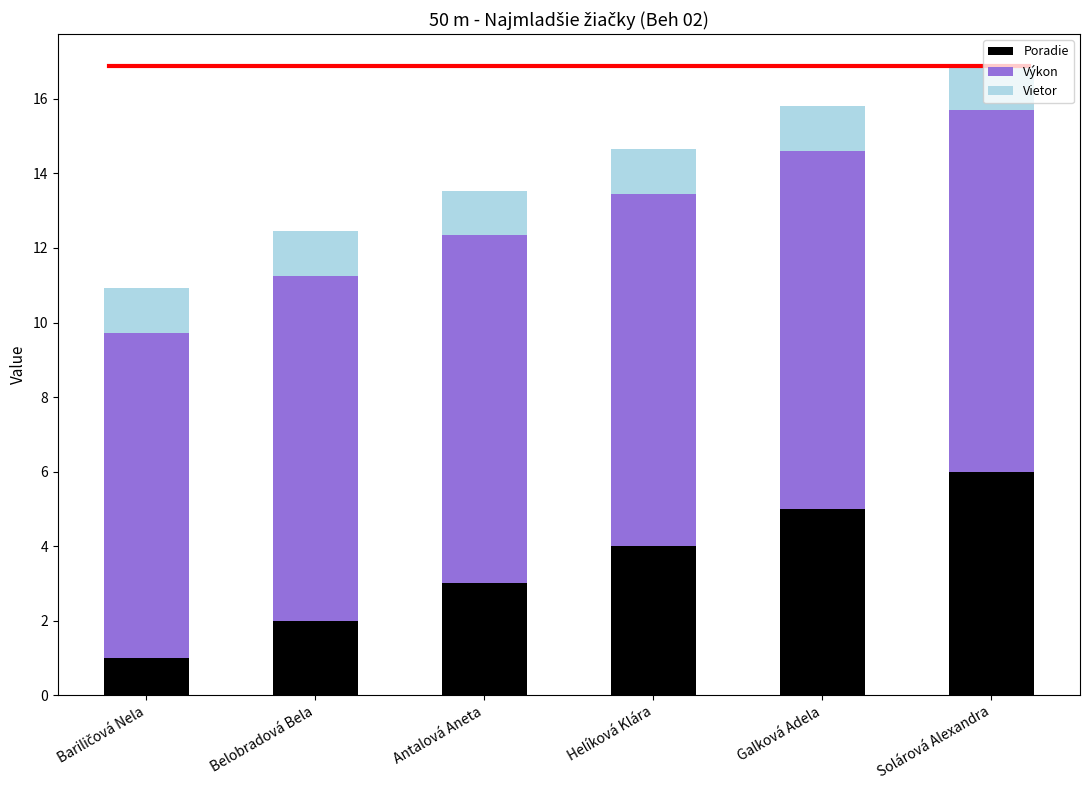

At which label does Poradie reach its peak?

Solárová Alexandra